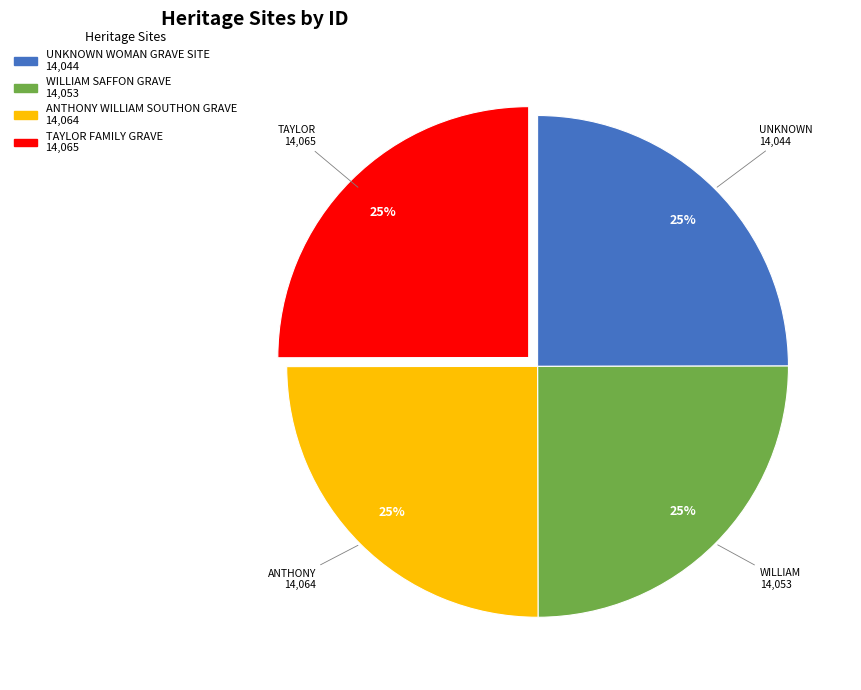

To the nearest percent, what portion does ANTHONY WILLIAM SOUTHON GRAVE represent?

25%